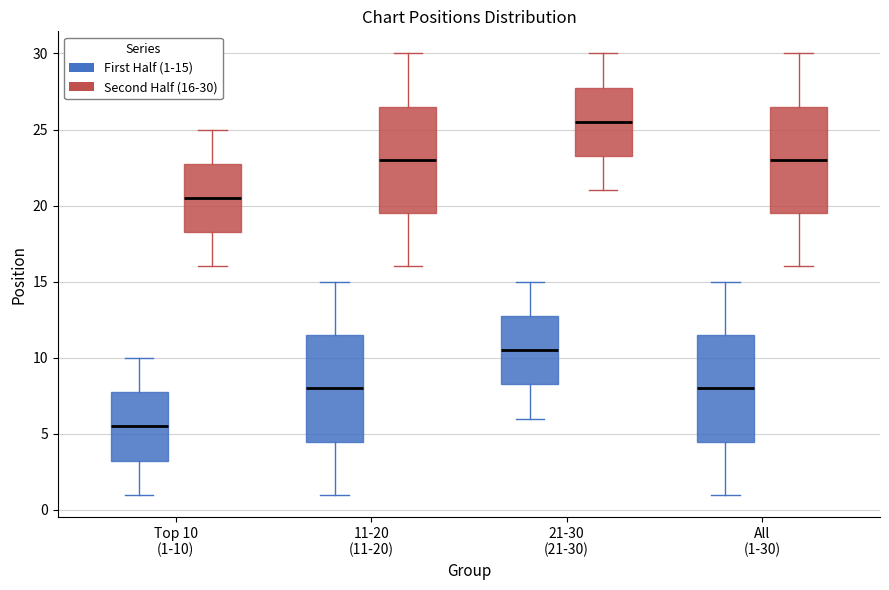

Where does the median line of the box for All (1-30) (Second Half (16-30)) sit on the y-axis? The values are not printed on the chart, so give them approximately, as read against the axis.

23.0